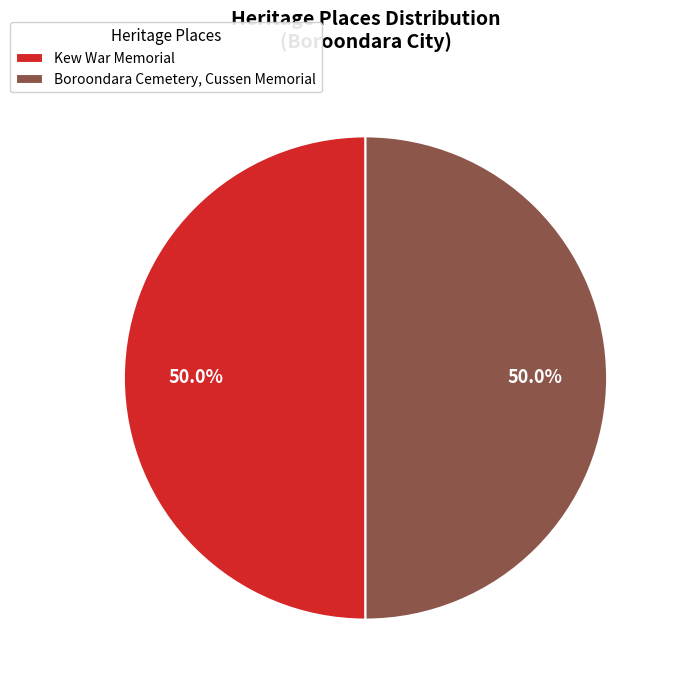

Approximately how many times larger is the value at Kew War Memorial compared to Boroondara Cemetery, Cussen Memorial?

1.0